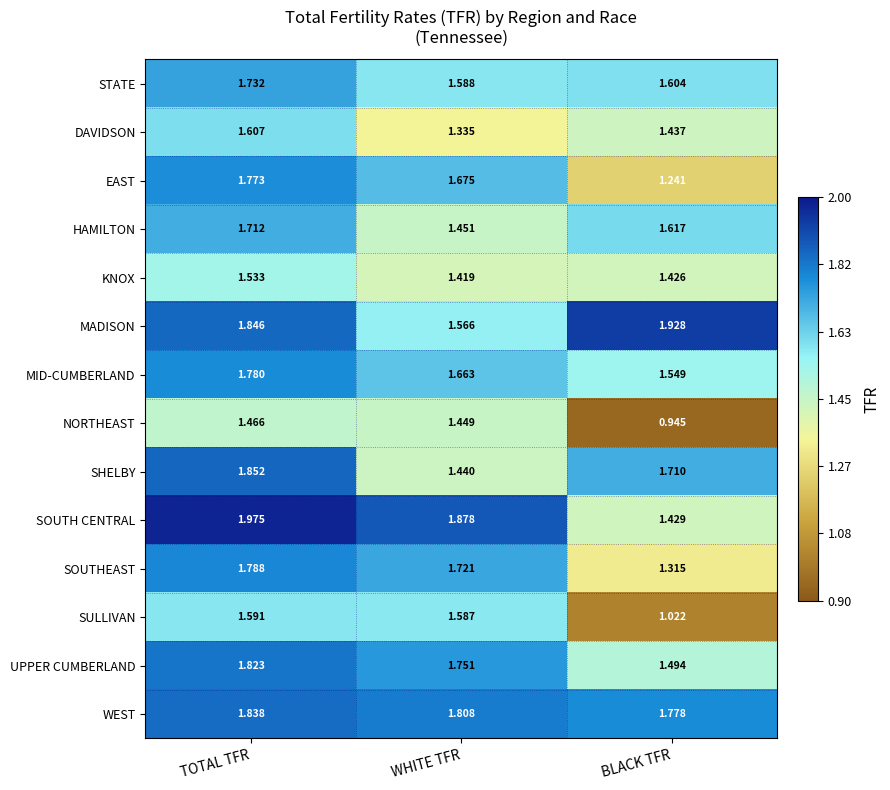

Which label corresponds to the largest value in the chart?

TOTAL TFR